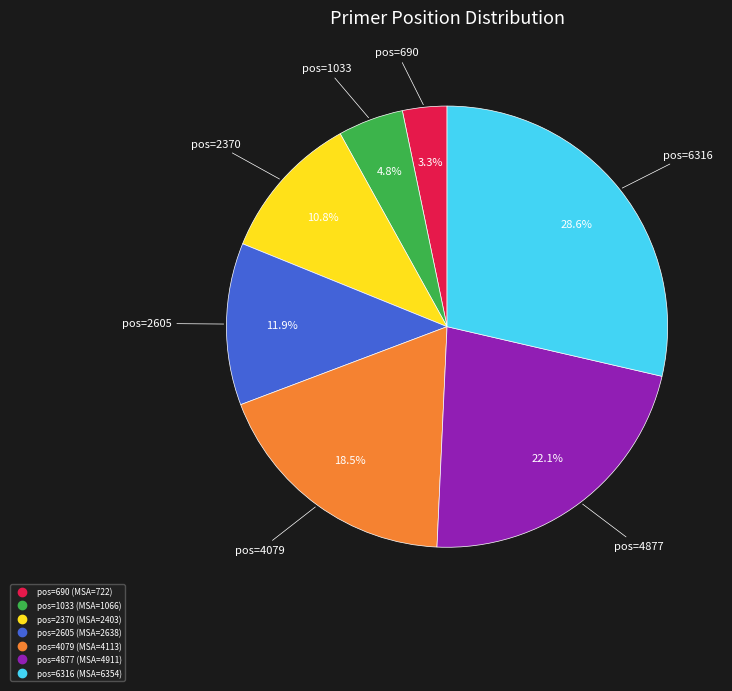

Is there a majority slice in this chart?

No